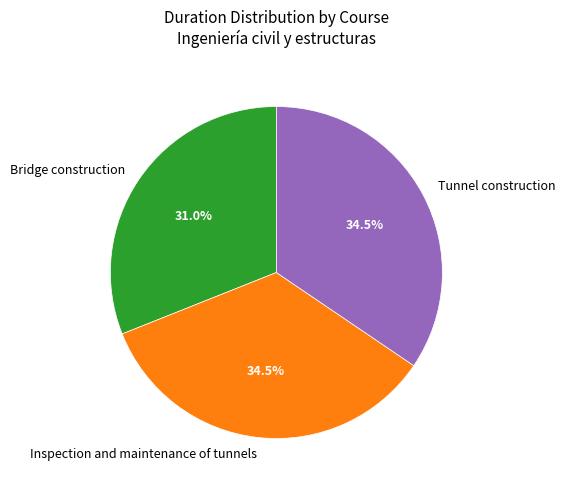

Is there a majority slice in this chart?

No